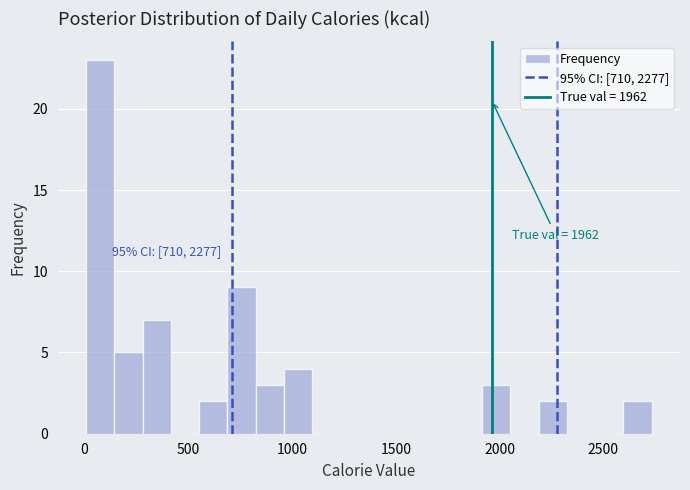

Around what value on the x-axis is the tallest bar? Give the approximate position of its centre, as read against the axis.

100